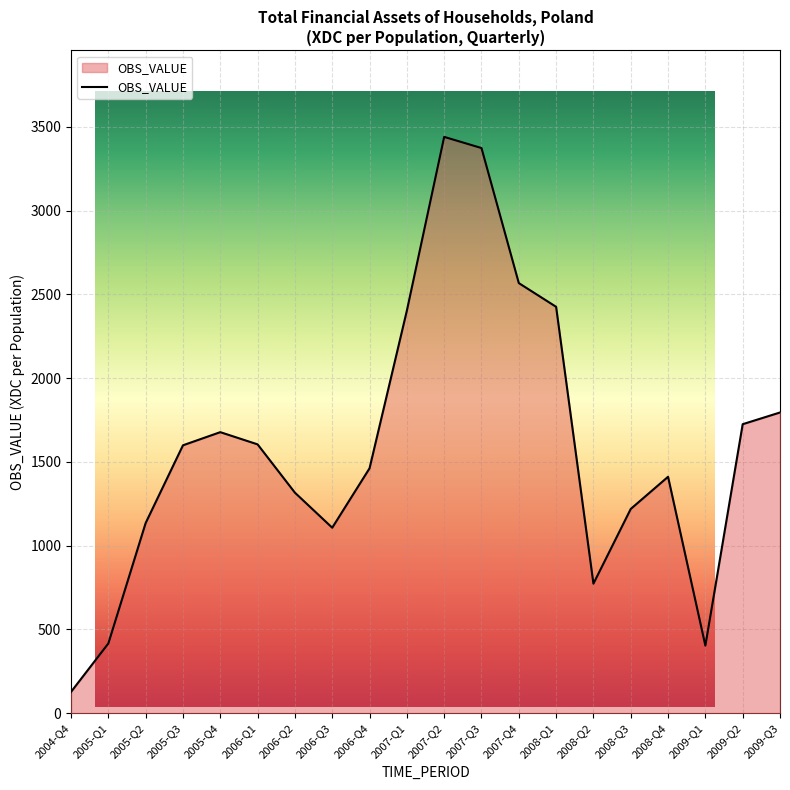

What is the sum of the values at 2006-Q4 and 2007-Q3?

4835.2